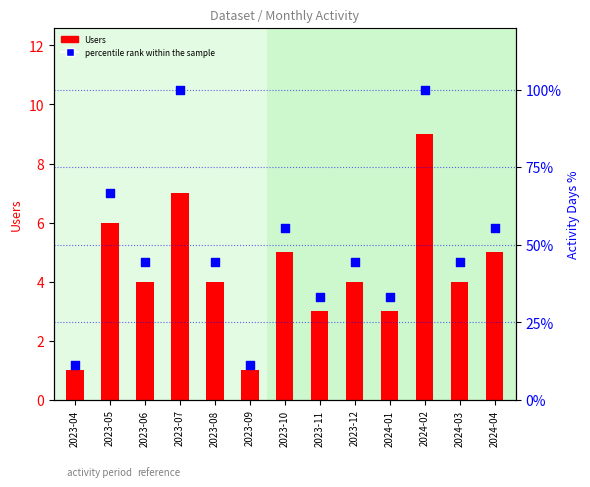

Which series reaches the maximum Y coordinate?

percentile rank within the sample